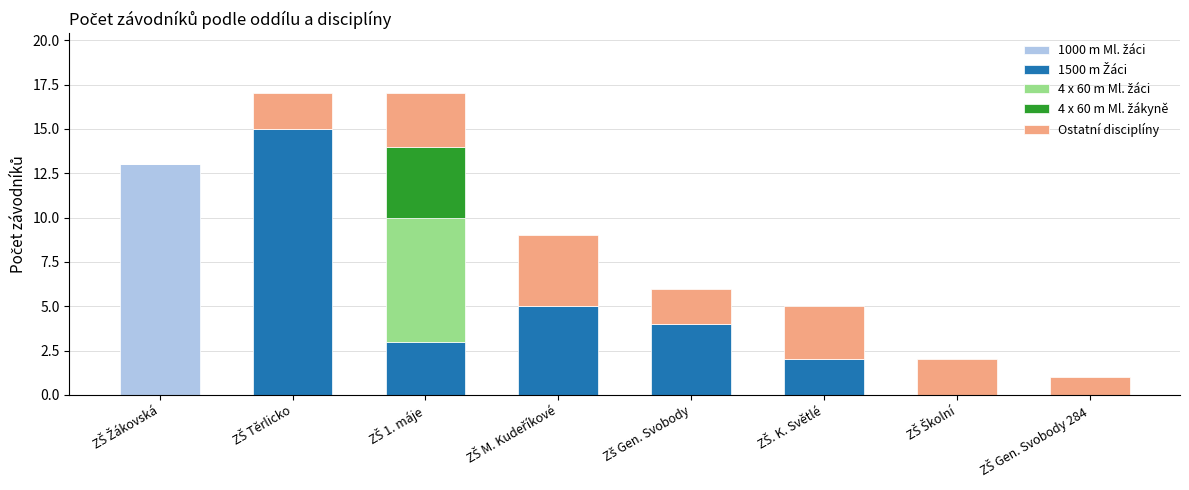

Is it true that 4 x 60 m Ml. žáci equals 0 at ZŠ Gen. Svobody 284?

True